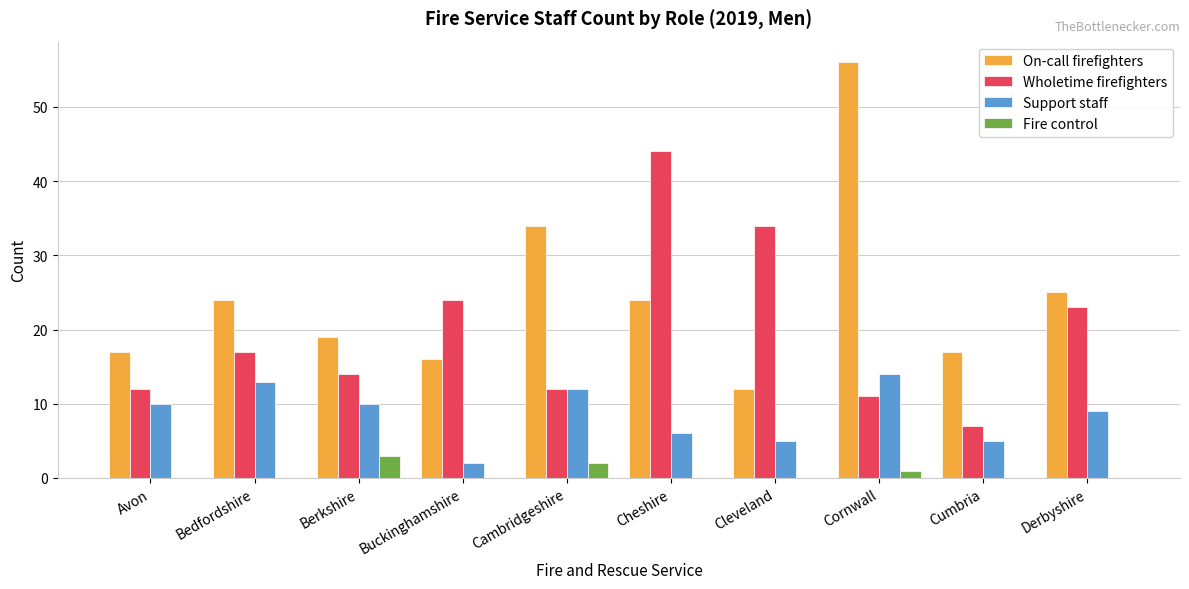

What is the total value across all series at Cleveland?

51